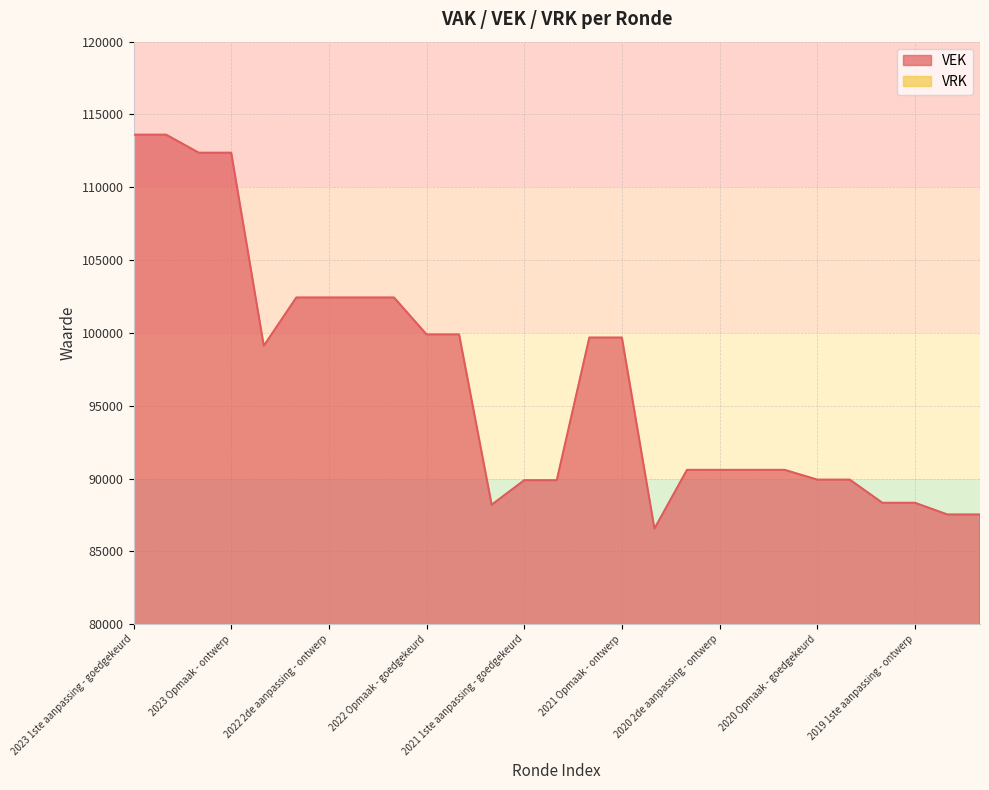

True or false: the data shows 87531 at 2019 opmaak - ontwerp.

True